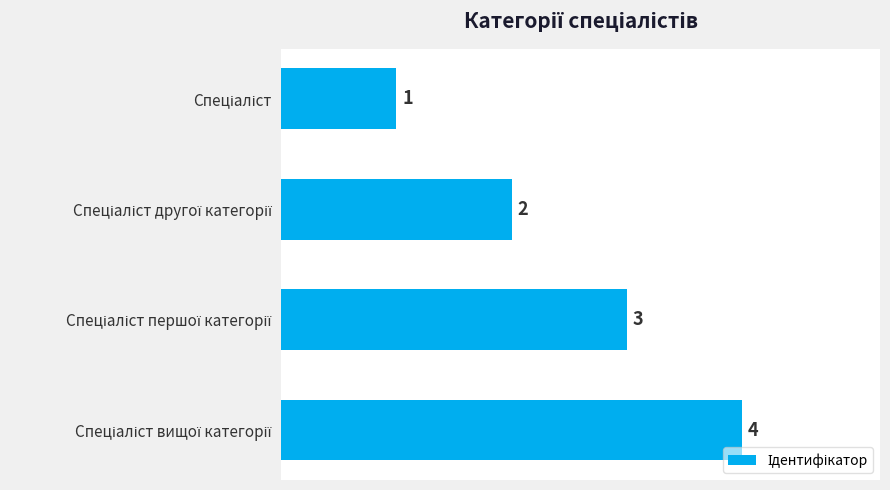

What is the difference between the maximum and minimum values?

3